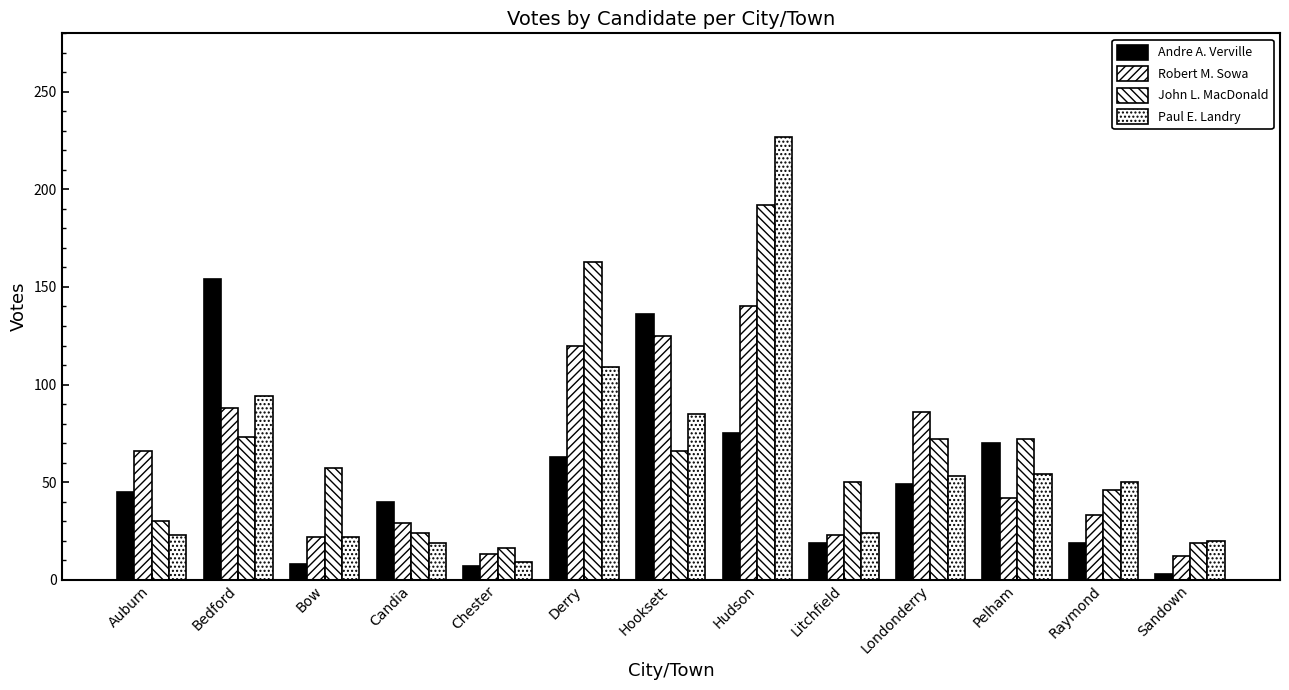

What position from the left is Bow?

3